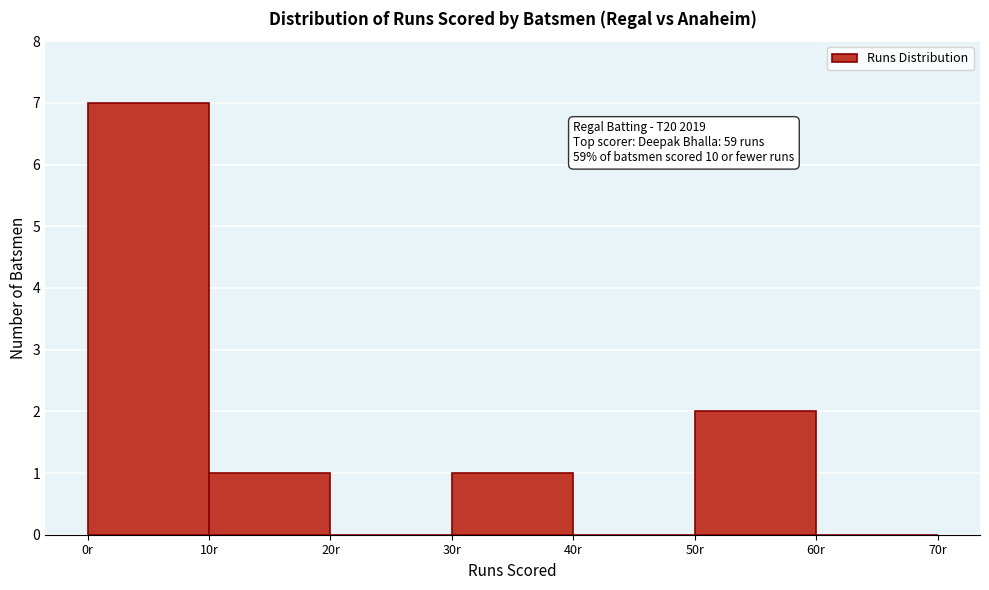

Over which range of the x-axis is the bar tallest?

0 to 10